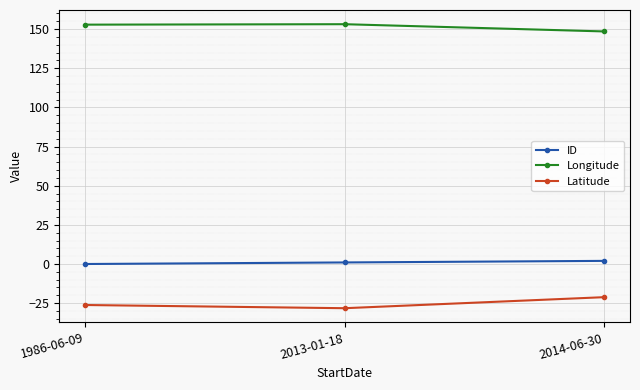

The ID series shows 2.0 at 2014-06-30. True or false?

True